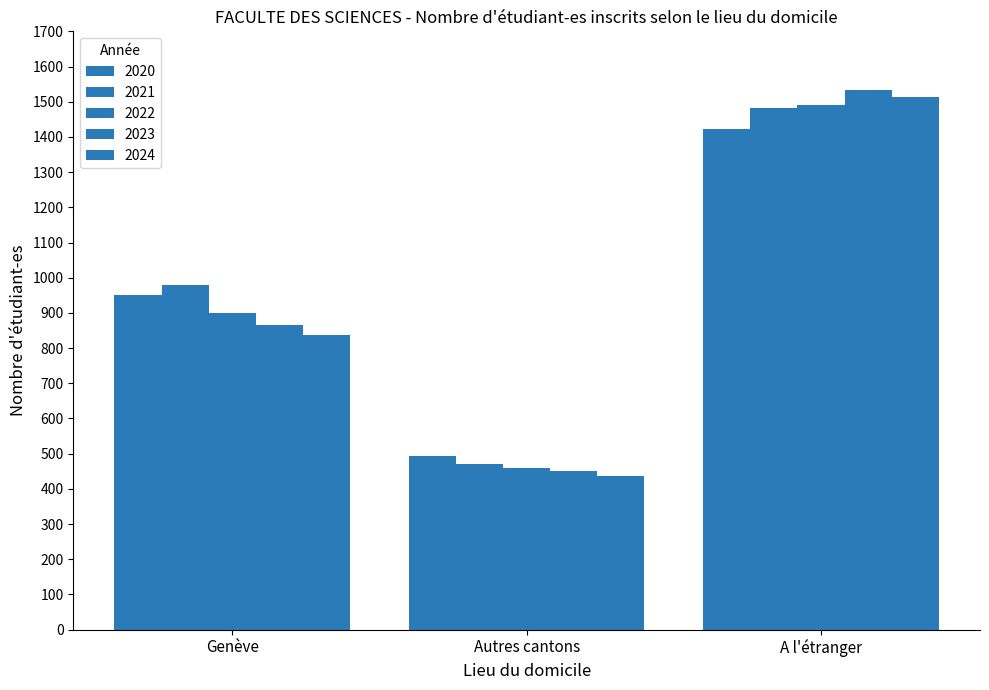

Reading left to right, what are all the values shown in this chart?

2020: Genève=950	Autres cantons=492	A l'étranger=1422
2021: Genève=979	Autres cantons=472	A l'étranger=1483
2022: Genève=901	Autres cantons=459	A l'étranger=1490
2023: Genève=867	Autres cantons=451	A l'étranger=1533
2024: Genève=838	Autres cantons=437	A l'étranger=1514